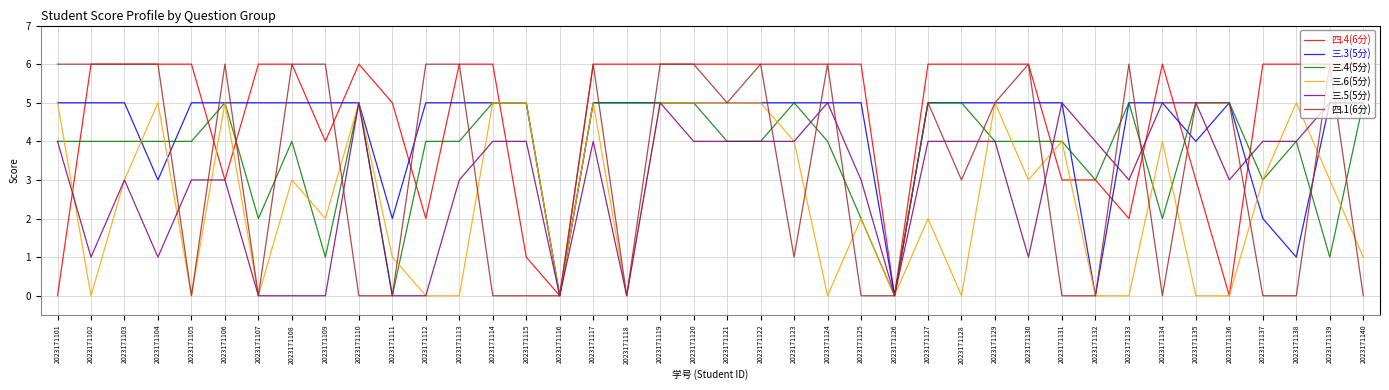

What is the greatest value displayed?

6